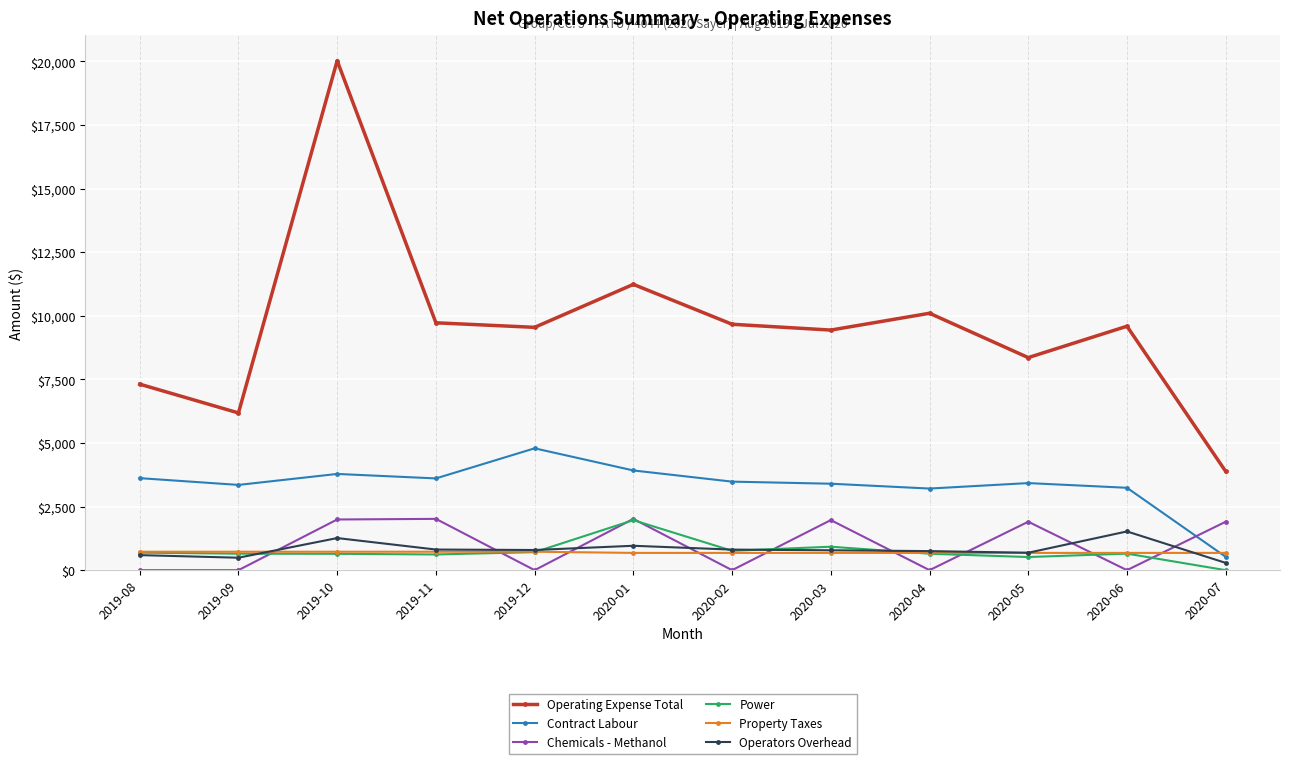

Between 2020-06 and 2020-07, which series saw the biggest shift?

Operating Expense Total